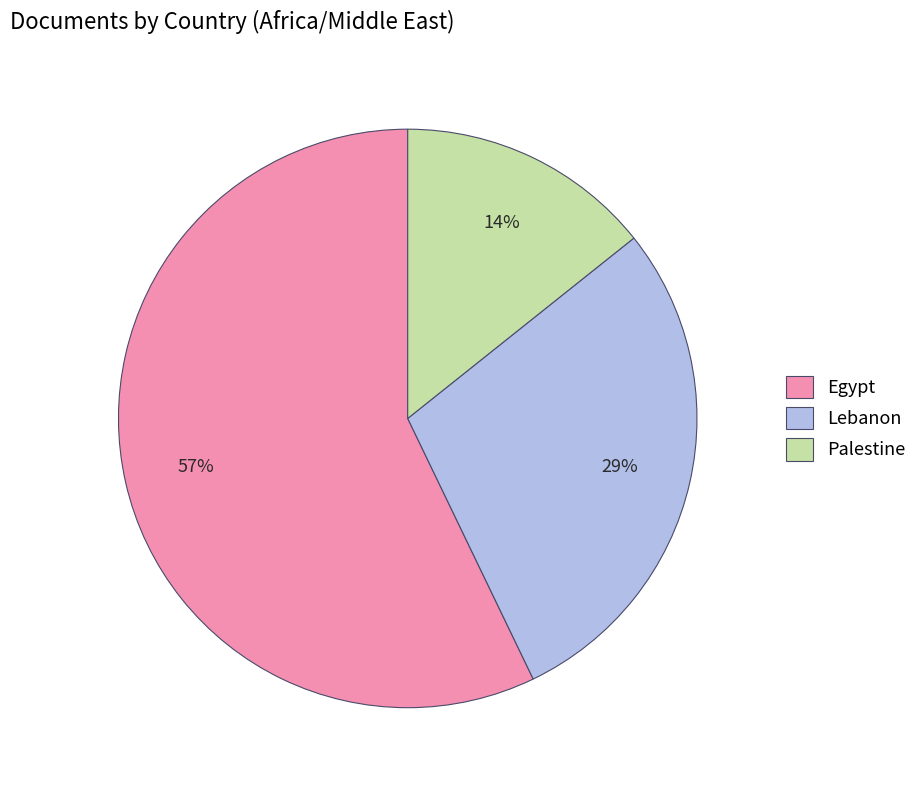

How many slices are in this pie chart?

3